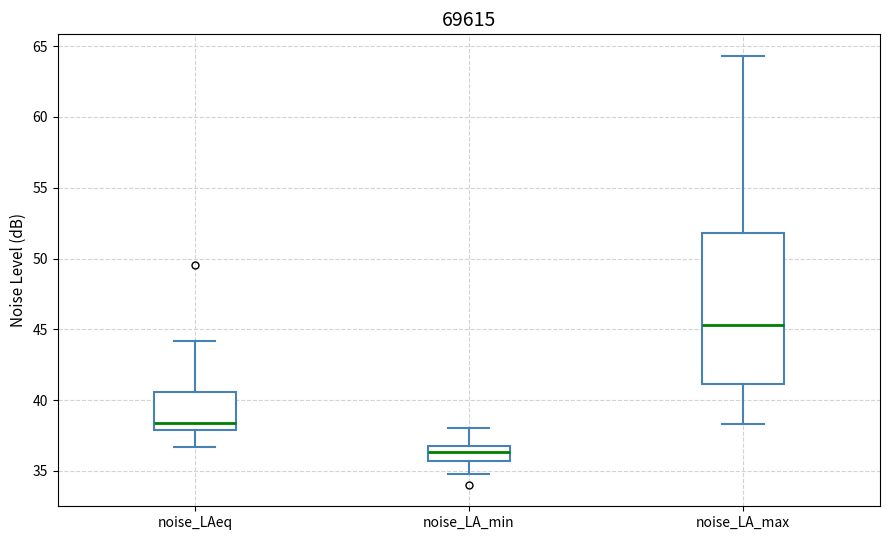

Reading left to right, transcribe this box plot: for each box, give where its median line is, the range the box spans, and where its two whiskers end, as read against the y-axis. The values are not printed on the chart, so give them approximately, as read against the axis.

noise_LAeq: median 38.5, box 38.0 to 40.5, whiskers 36.5 to 44.0
noise_LA_min: median 36.5, box 35.5 to 37.0, whiskers 35.0 to 38.0
noise_LA_max: median 45.5, box 41.0 to 52.0, whiskers 38.5 to 64.5